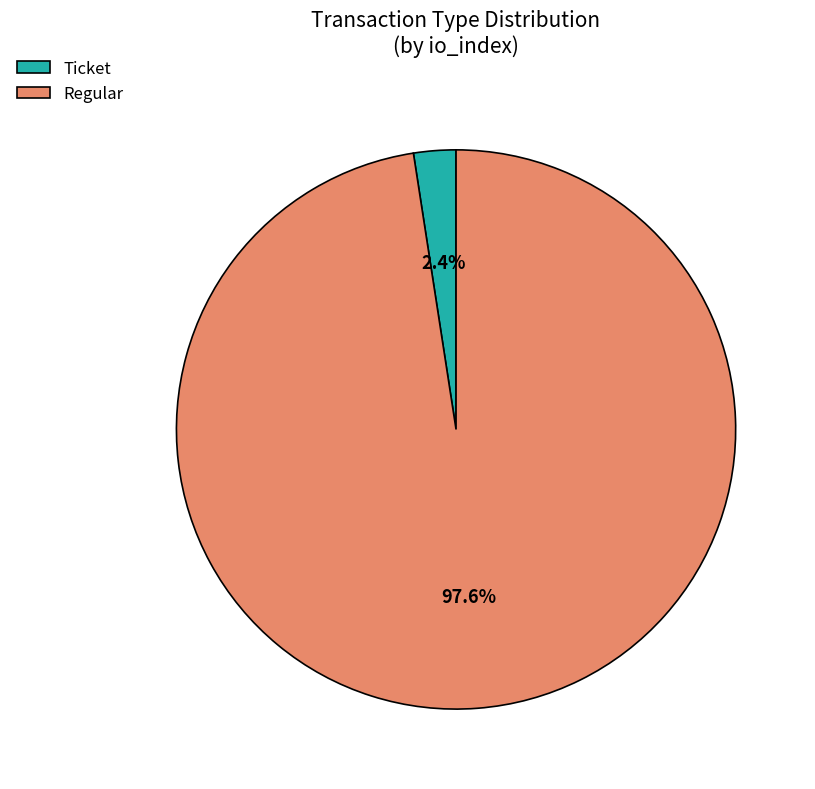

To the nearest percent, what is the average slice percentage?

50%